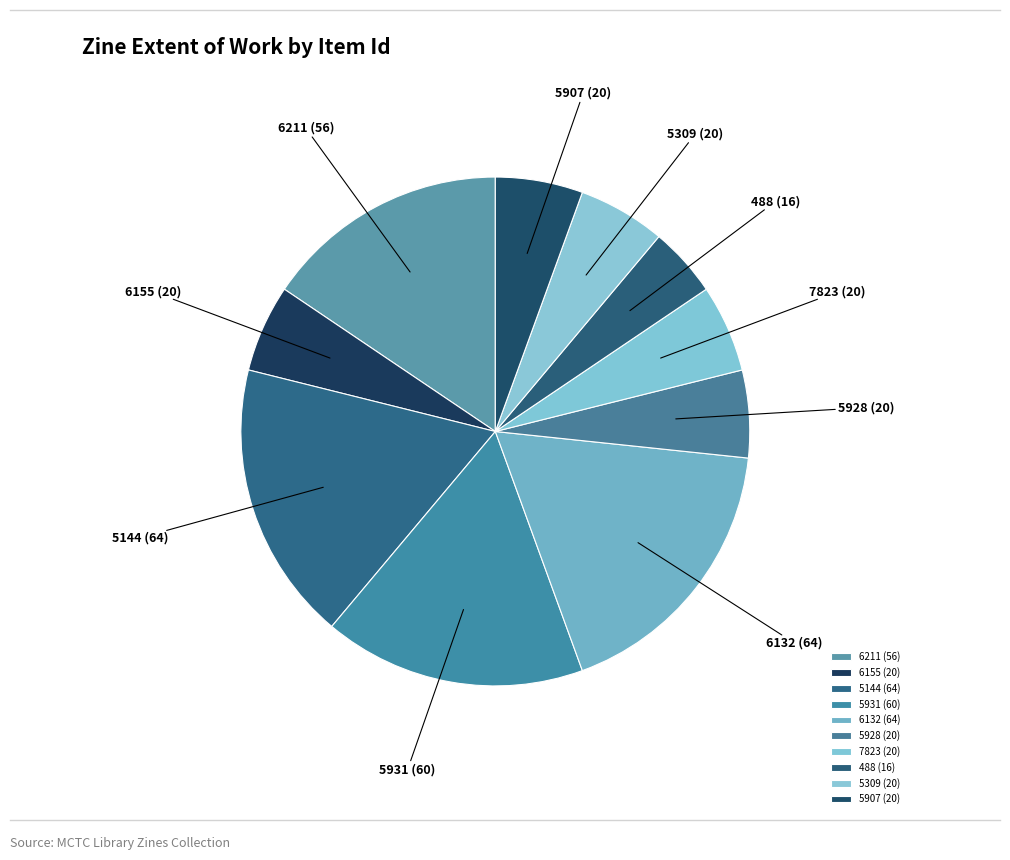

Approximately how many times larger is the value at 5931 compared to 5907?

3.0